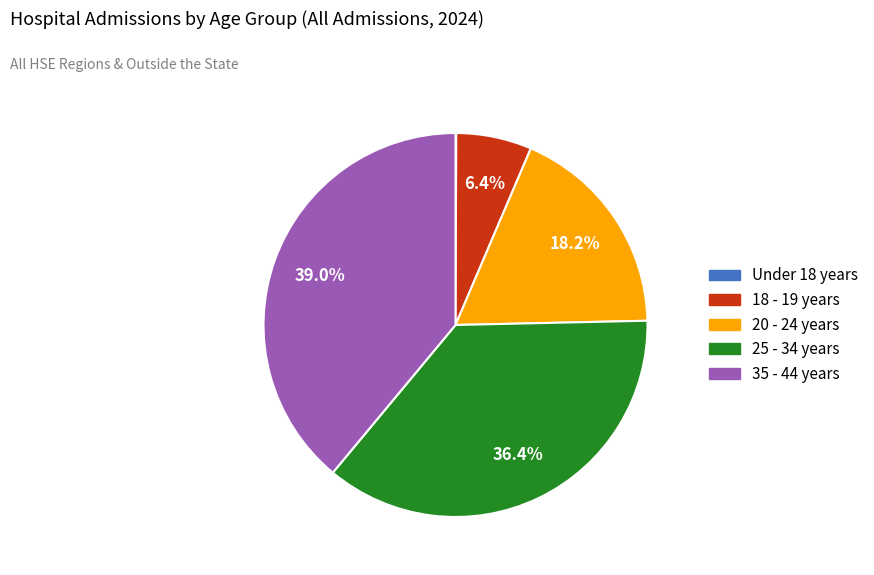

Does 35 - 44 years represent more than half of the total?

No